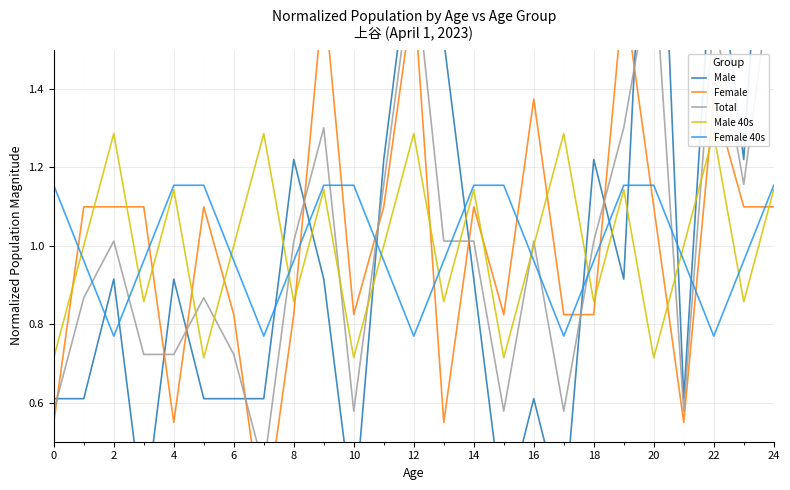

True or false: Female has a value of 0.5 at 17.

False